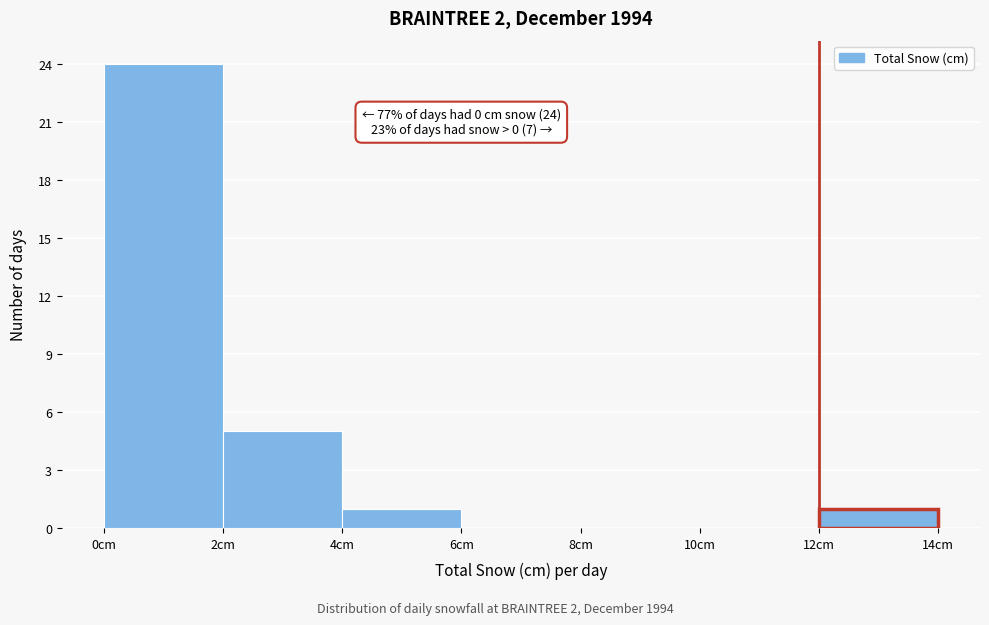

Over which range of the x-axis is the bar tallest?

0 to 2